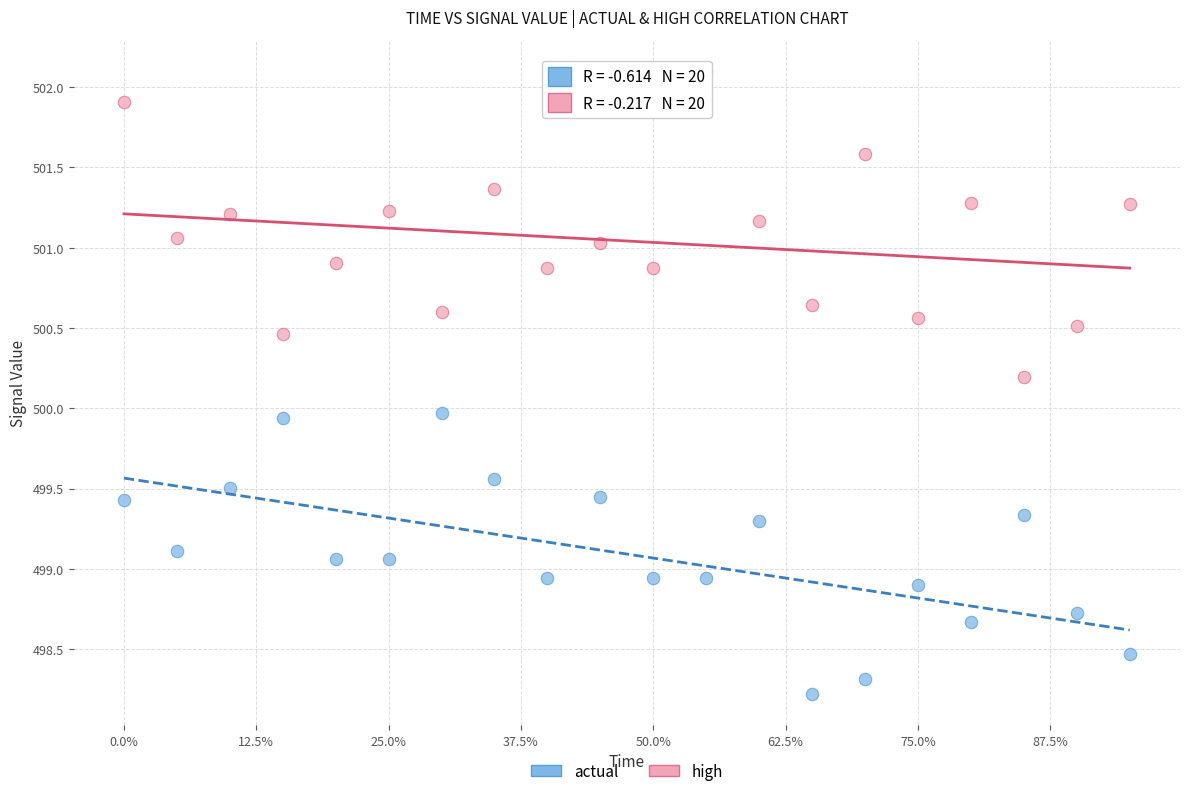

Which series contains the lowest Y value?

actual